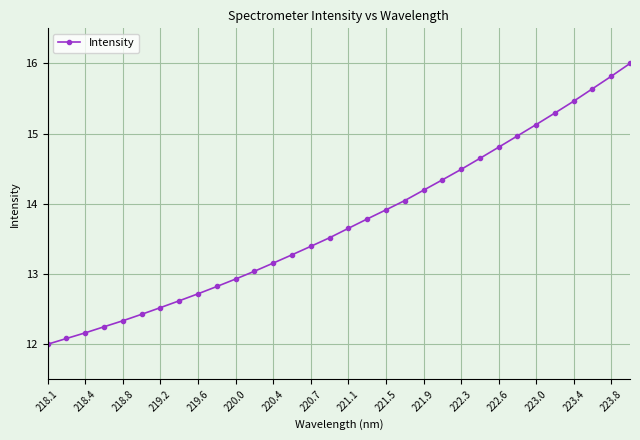

Does the chart have visible grid lines?

Yes